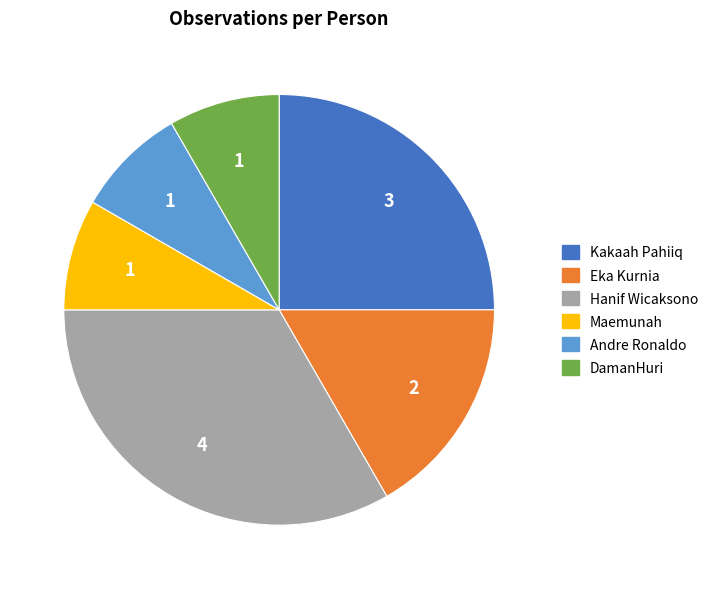

Is the sum of Maemunah and Kakaah Pahiiq greater than half?

No